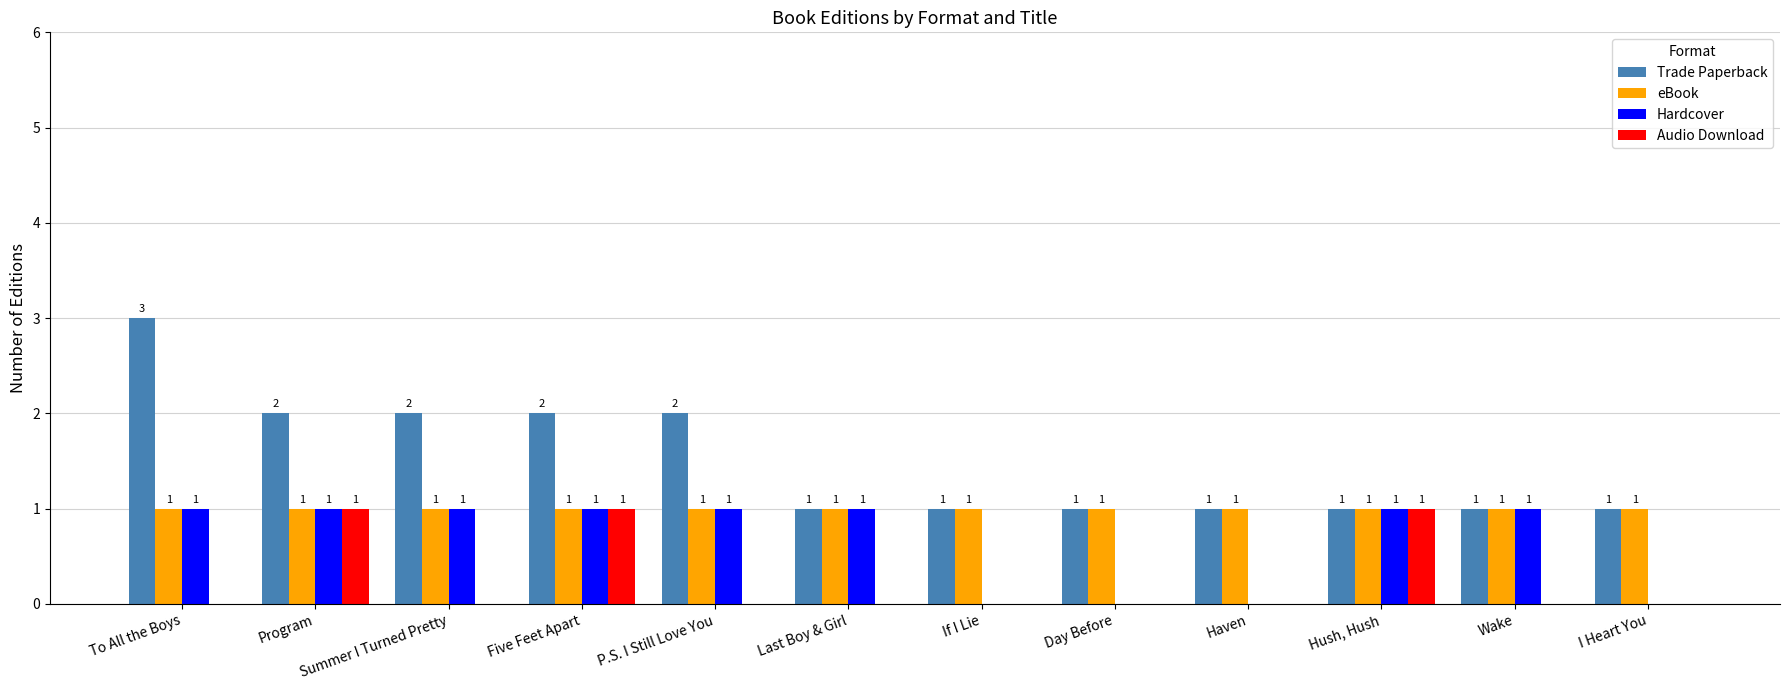

What are all the series names shown in the legend?

Trade Paperback, eBook, Hardcover, Audio Download